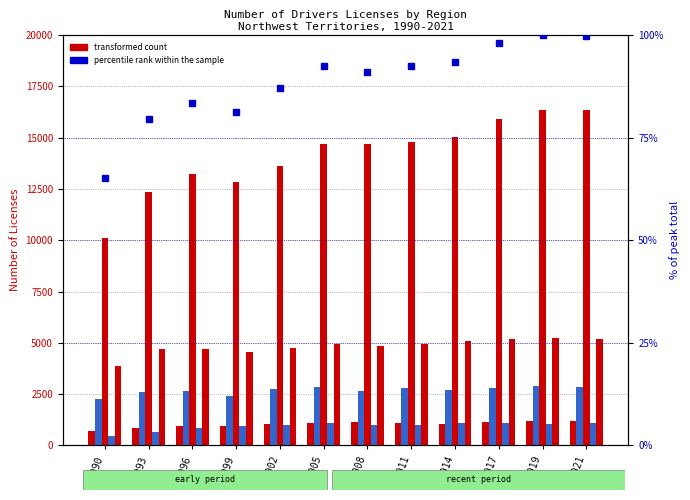

How many values in the North Slave Region series exceed 14698?

5